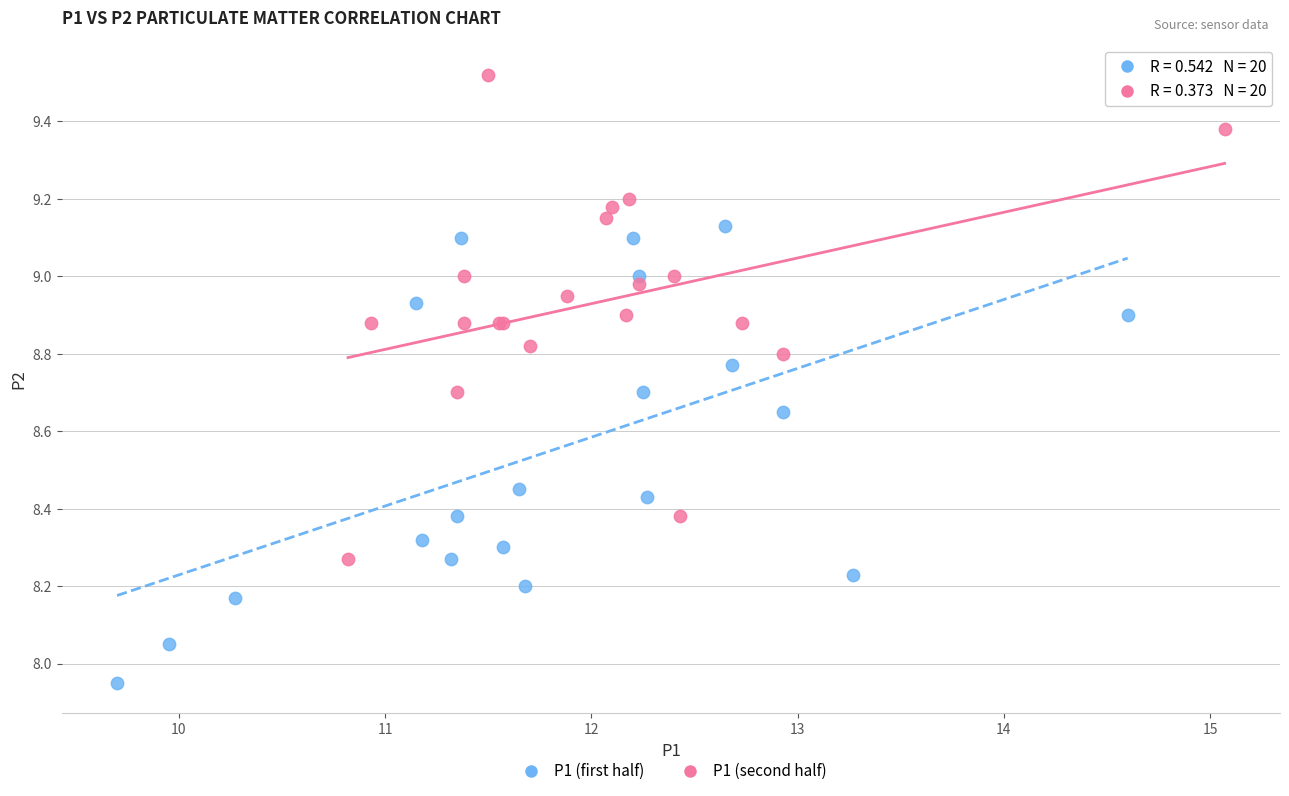

Which series has the widest spread of Y values?

P1 (second half)